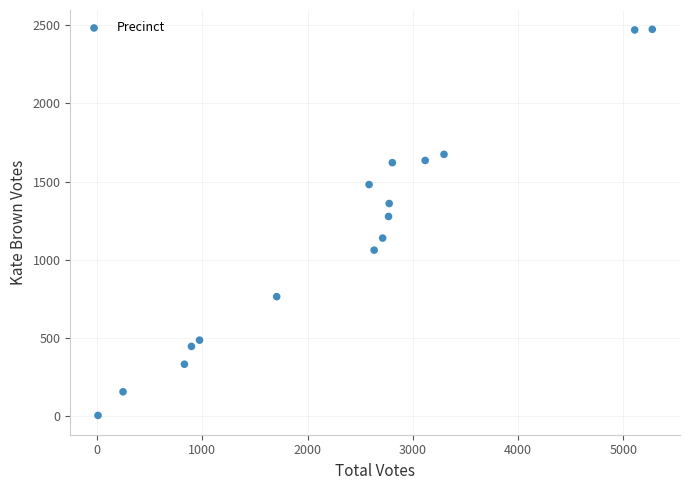

What Y value in the scatter plot is closest to 1239?

1277